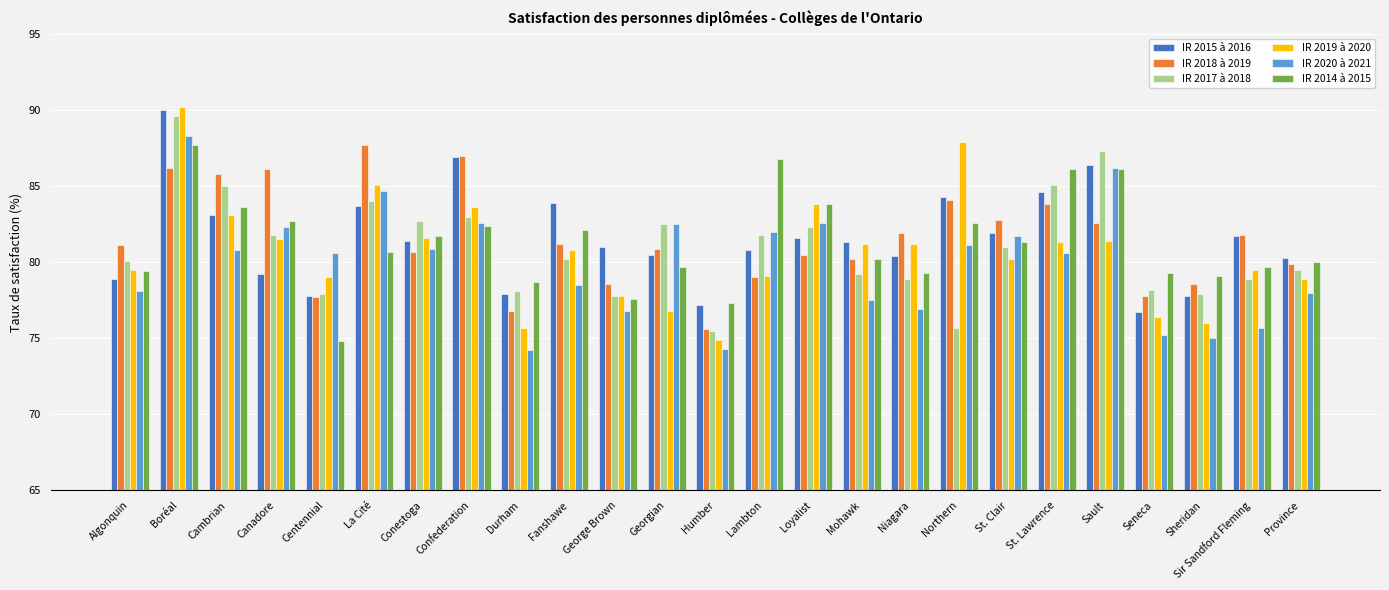

What is the difference between the highest and lowest values at St. Clair?

2.6